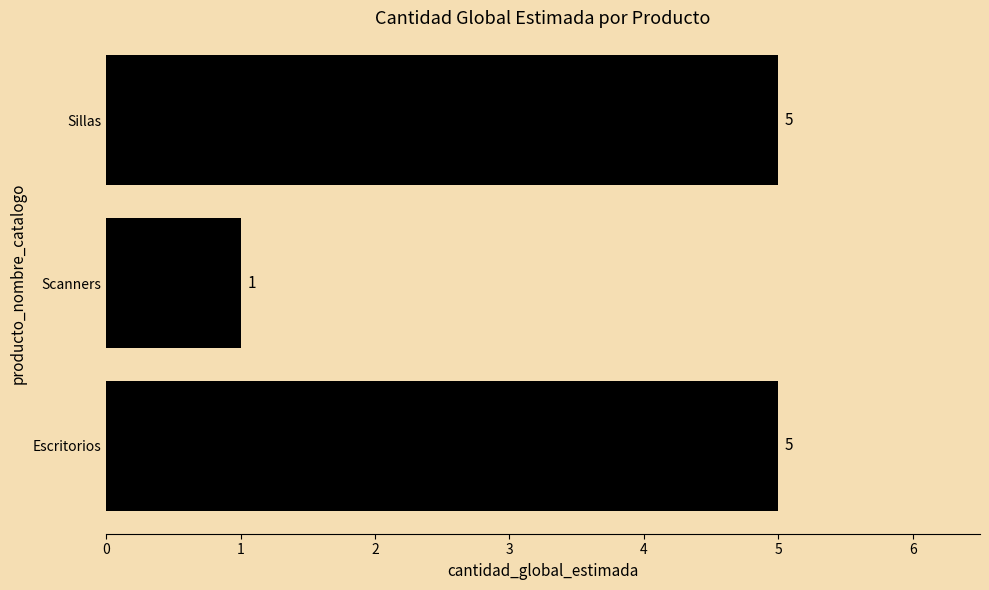

What is the sum of all values?

11